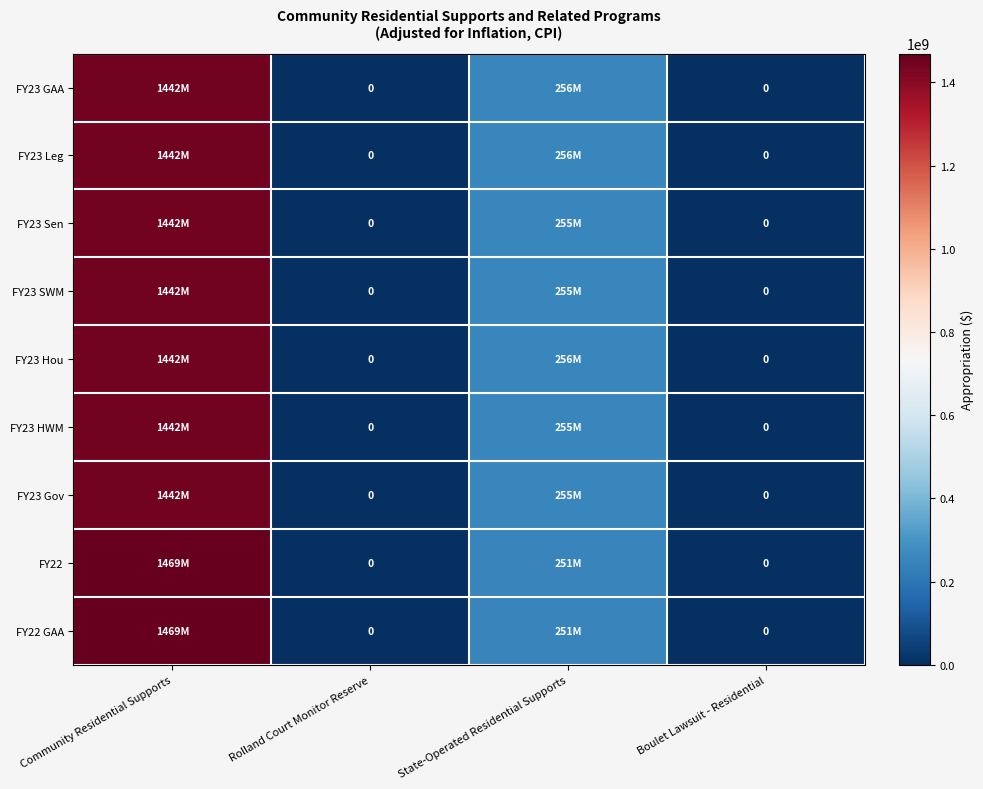

What is the difference between the maximum and minimum values in the FY22 series?

1469277475